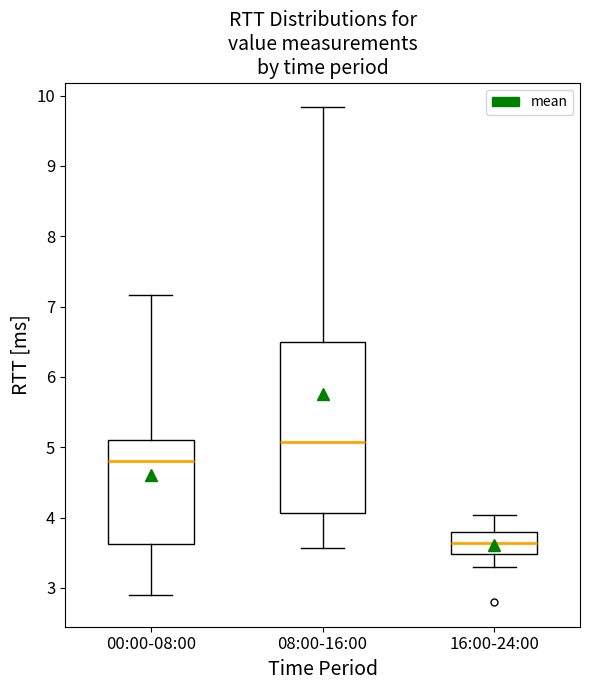

Reading left to right, transcribe this box plot: for each box, give where its median line is, the range the box spans, and where its two whiskers end, as read against the y-axis. The values are not printed on the chart, so give them approximately, as read against the axis.

00:00-08:00: median 4.8, box 3.6 to 5.1, whiskers 2.9 to 7.2
08:00-16:00: median 5.1, box 4.1 to 6.5, whiskers 3.6 to 9.8
16:00-24:00: median 3.6, box 3.5 to 3.8, whiskers 3.3 to 4.0